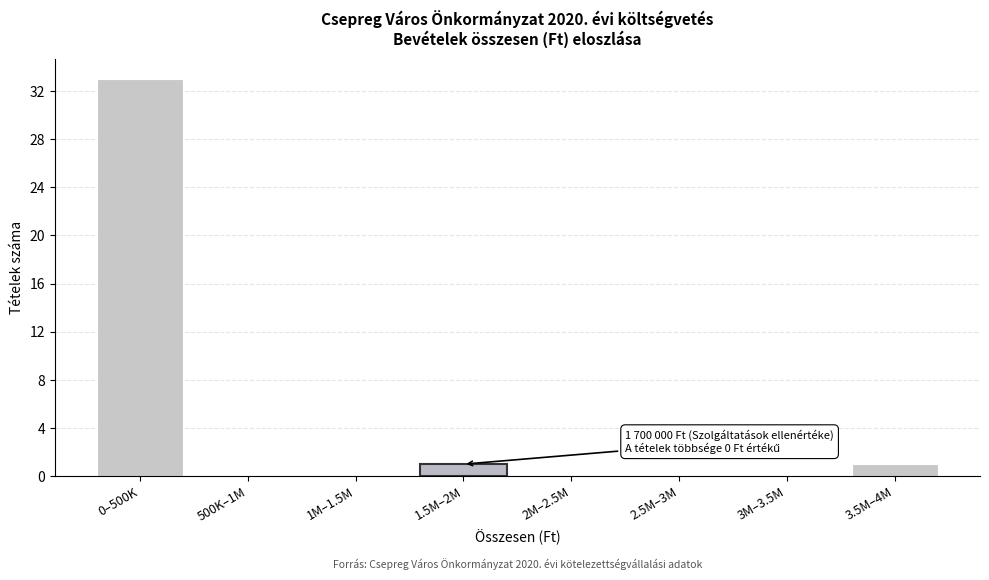

What is the sum of all values?

35